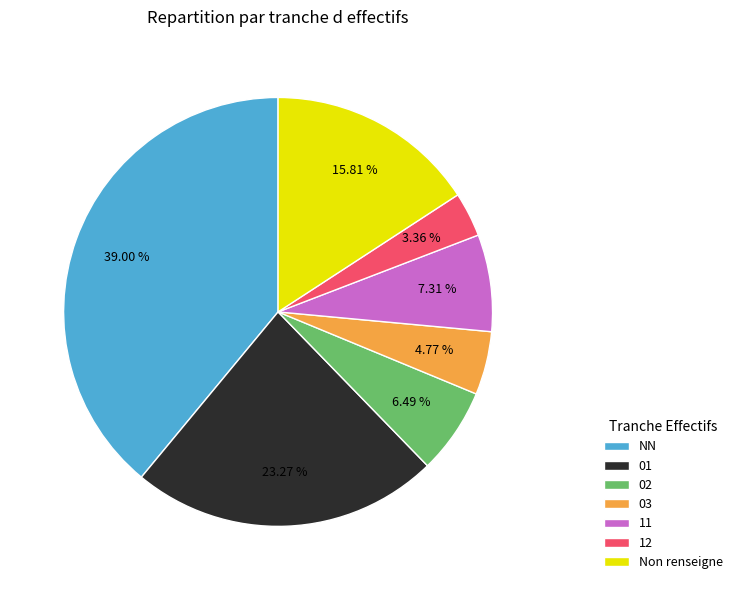

To the nearest percent, what percentage of the pie is NN?

39%